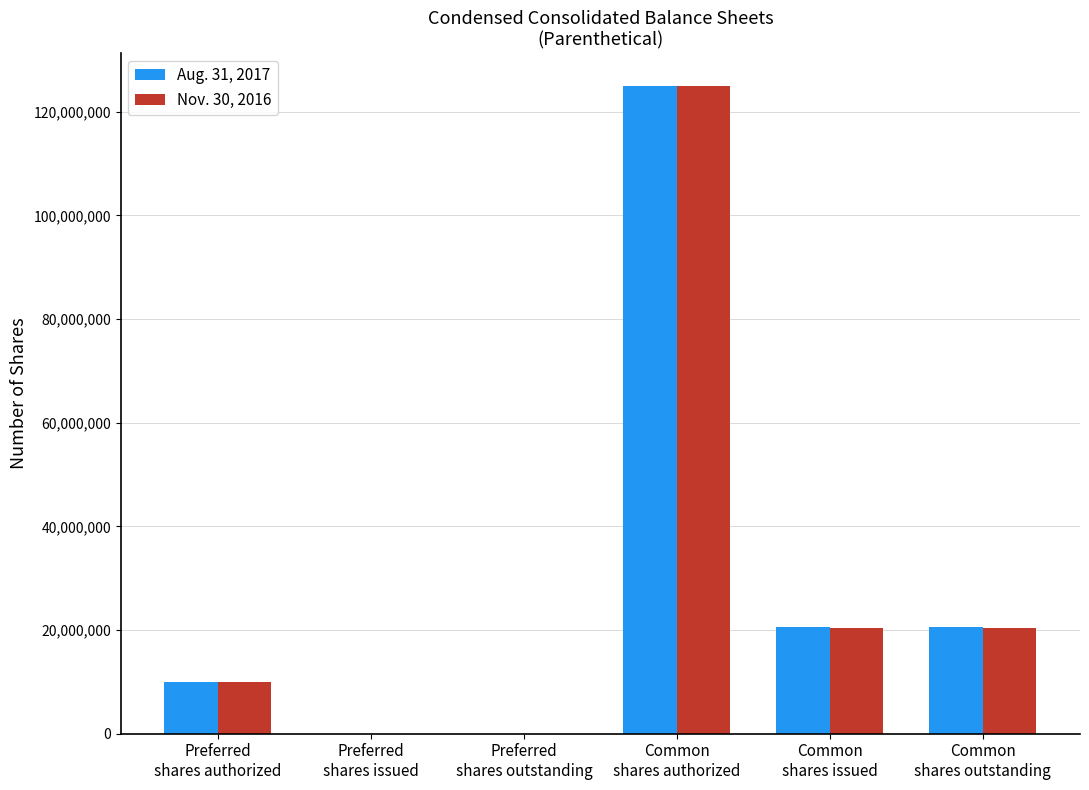

True or false: Nov. 30, 2016 has a value of 0 at Preferred
shares outstanding.

True